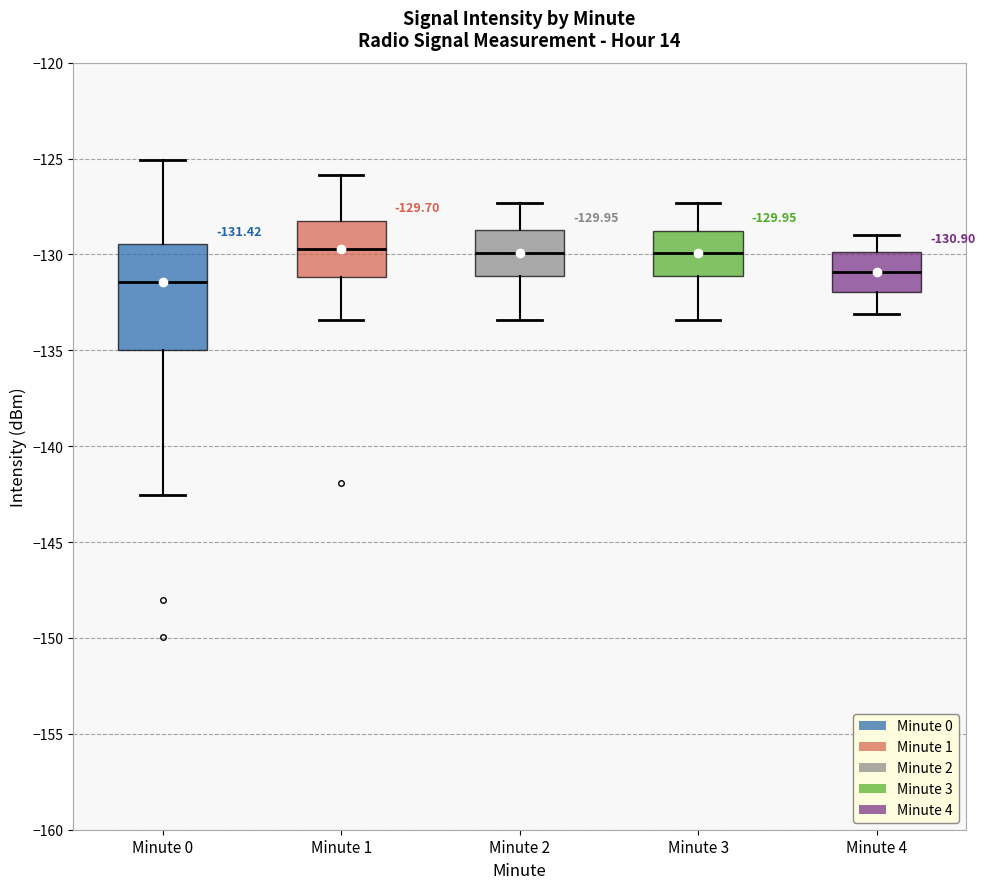

Which box is the tallest, from its lower edge to its upper edge?

Minute 0